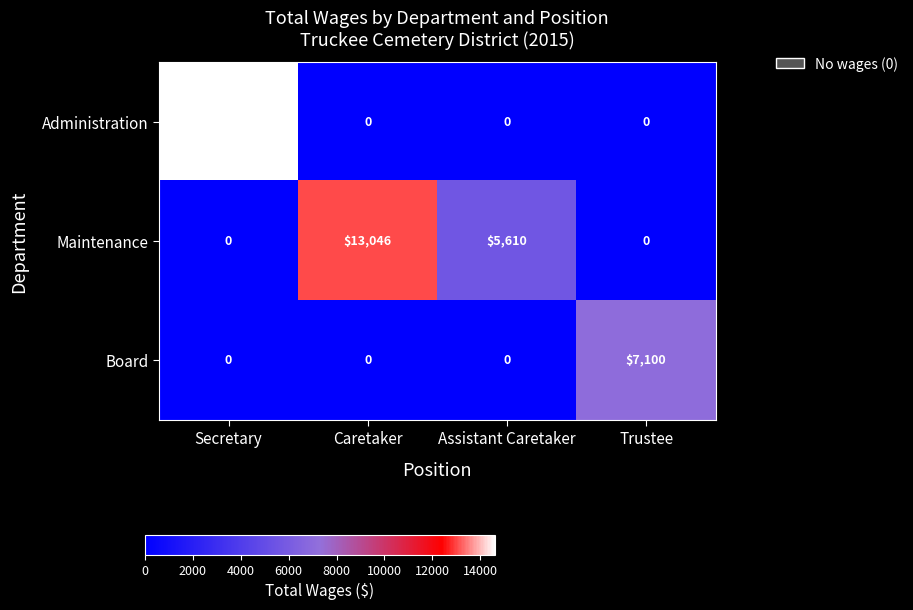

List the series in order of their overall mean, lowest first.

Board, Administration, Maintenance